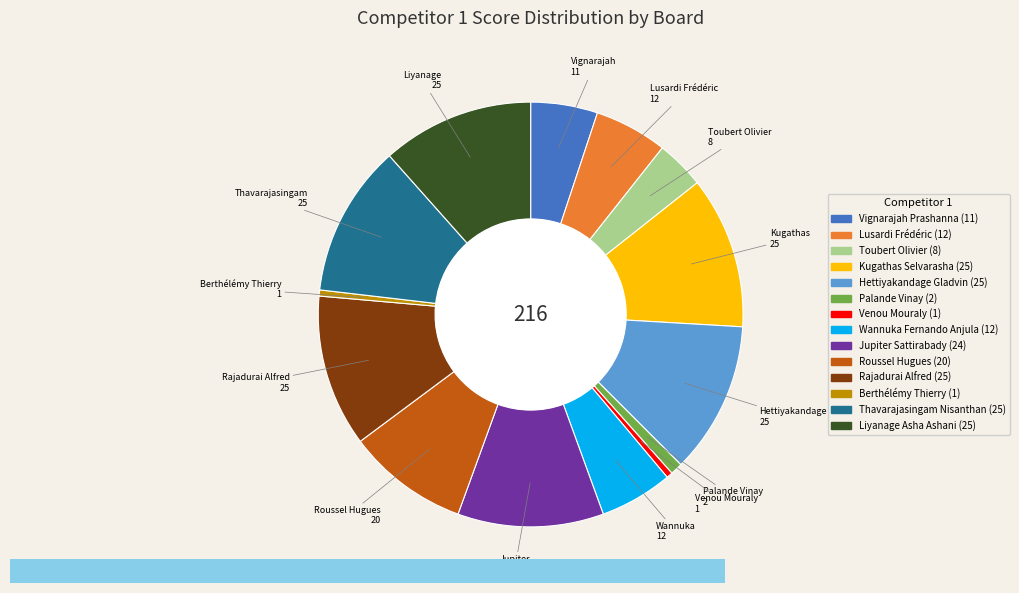

Is the sum of Liyanage Asha Ashani and Lusardi Frédéric greater than half?

No